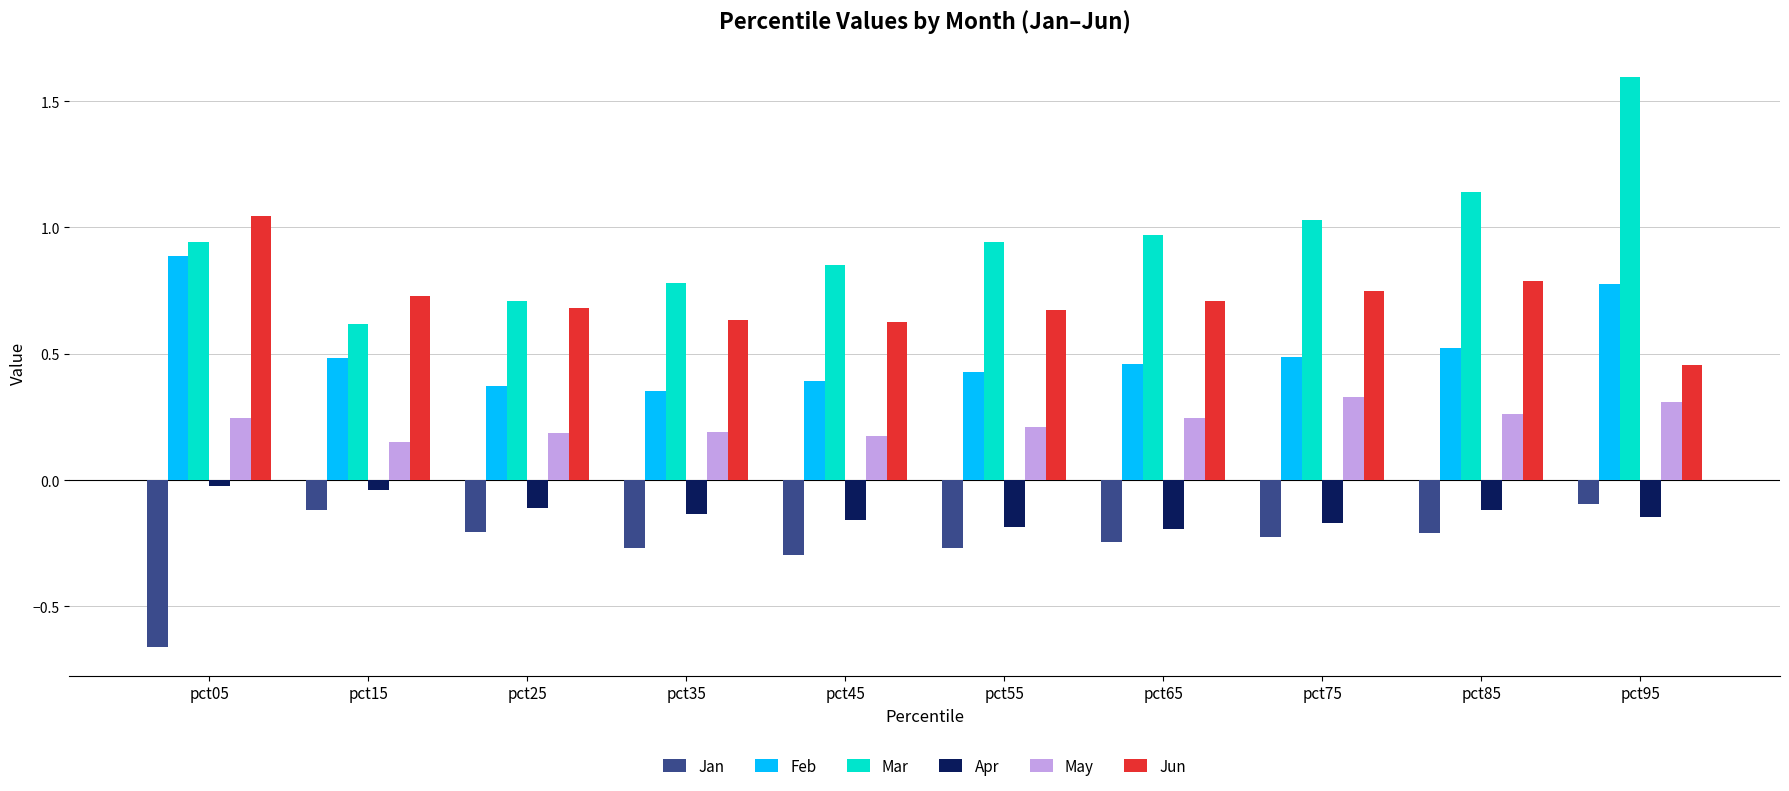

Which series changed the most between pct35 and pct95?

Mar